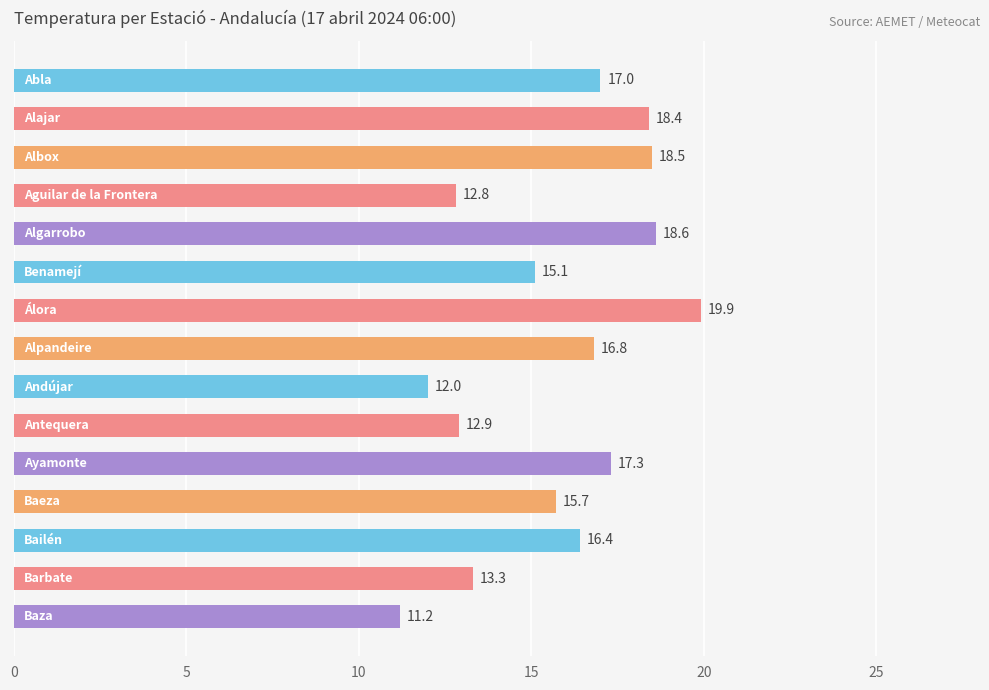

What is the maximum value shown in the chart?

19.9